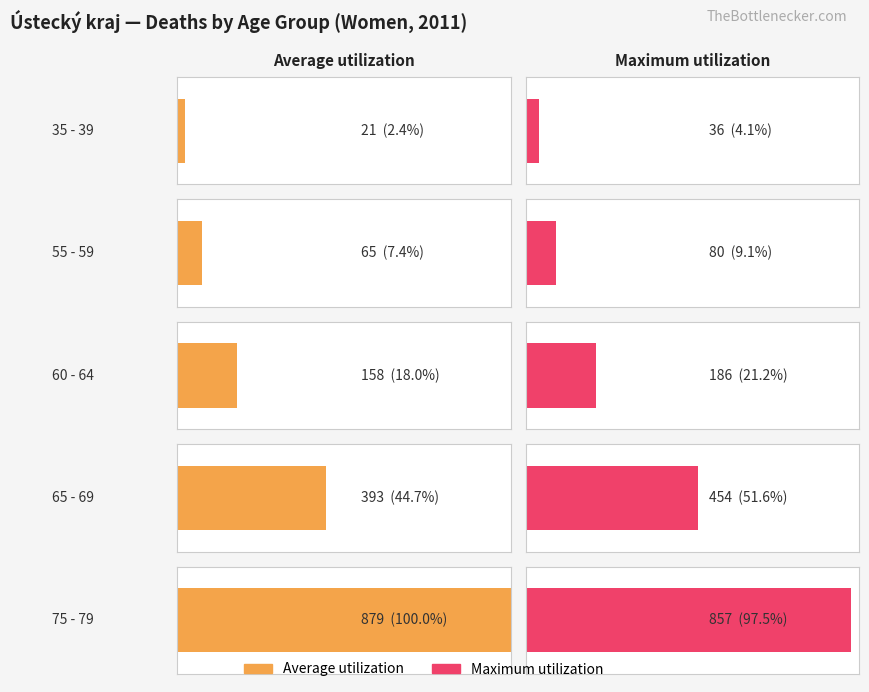

Reading left to right, what are all the values shown in this chart?

Average utilization: 21	65	158	393	879
Maximum utilization: 36	80	186	454	857